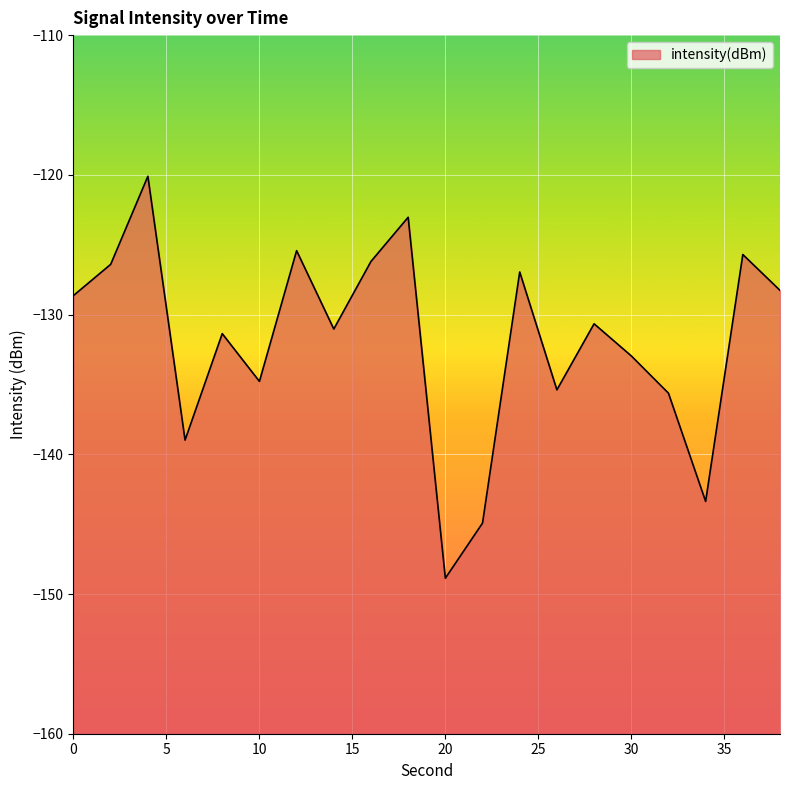

What is the approximate value at 28?

-130.7